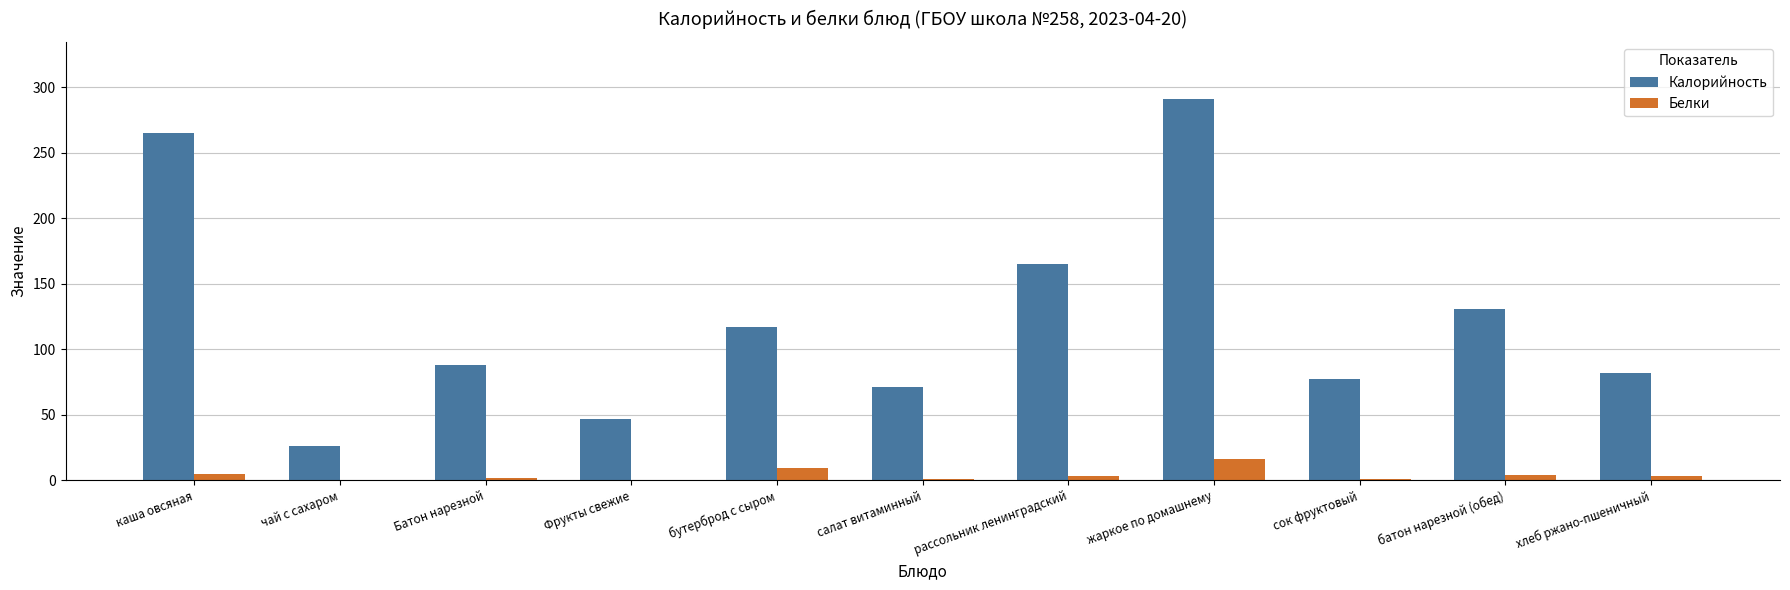

What is the highest value of the Белки series?

16